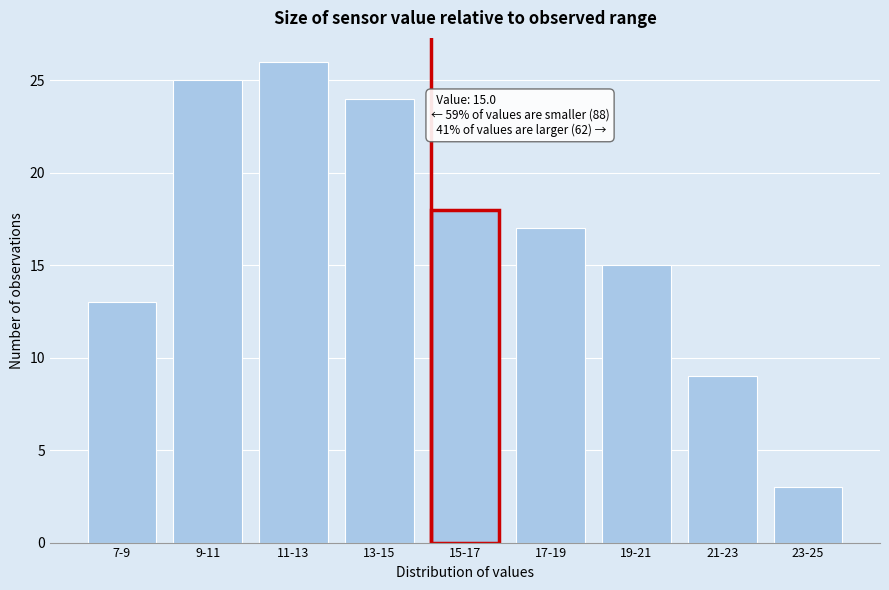

Reading right to left, extract all data points from this chart.

23-25=3	21-23=9	19-21=15	17-19=17	15-17=18	13-15=24	11-13=26	9-11=25	7-9=13